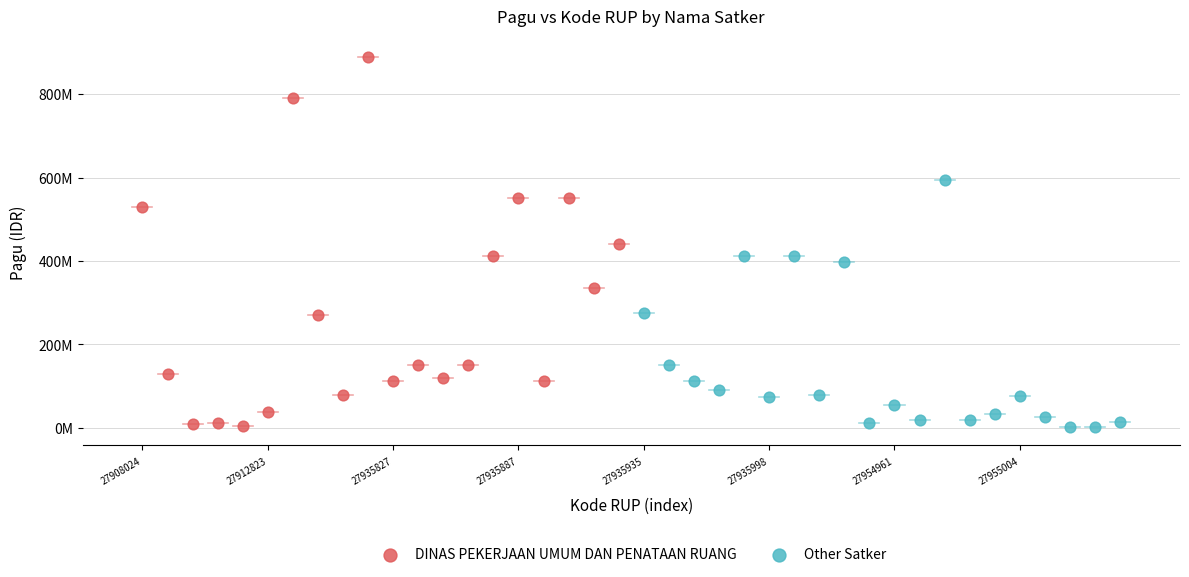

Which series has the widest spread of Y values?

DINAS PEKERJAAN UMUM DAN PENATAAN RUANG